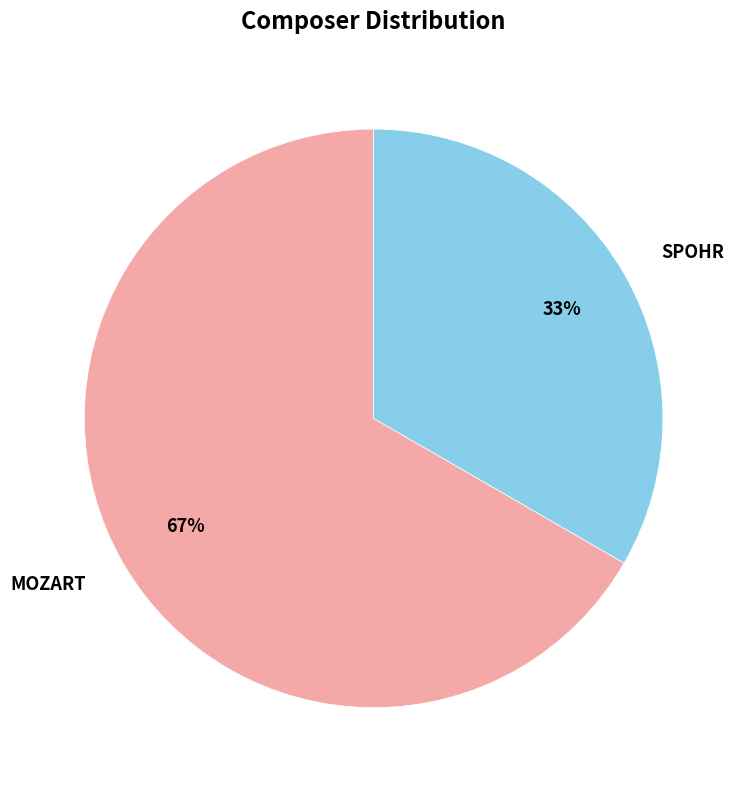

Combined, do MOZART and SPOHR account for over 50%?

Yes